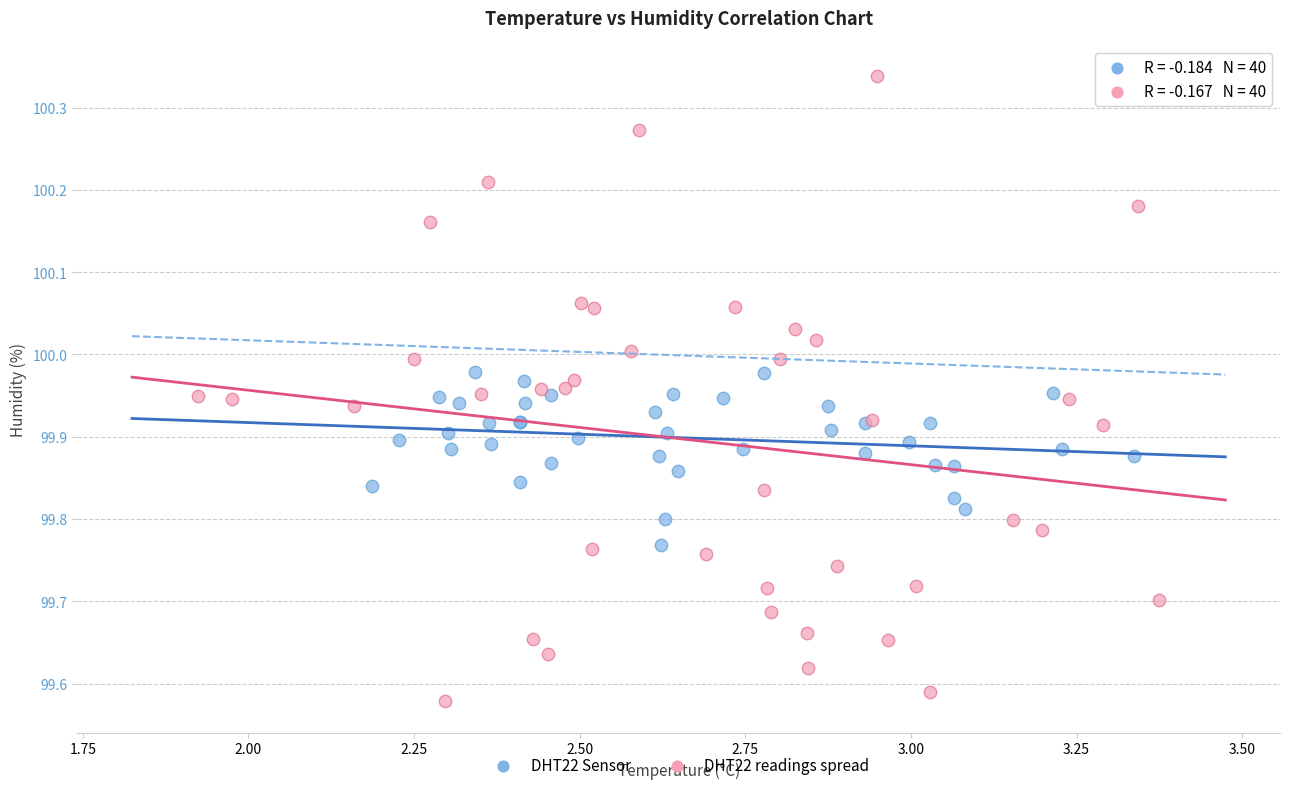

What are all the series names shown in the legend?

DHT22 Sensor, DHT22 readings spread